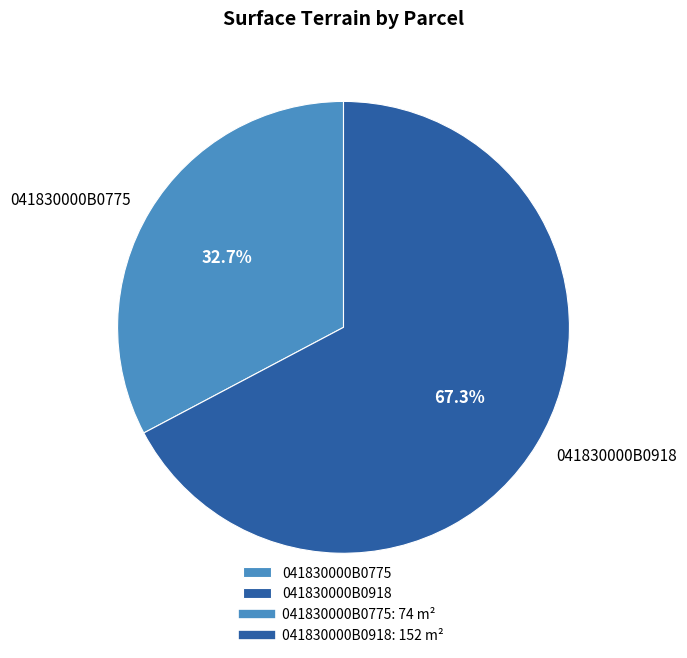

To the nearest percent, what is the difference between the largest and smallest slice percentages?

35%